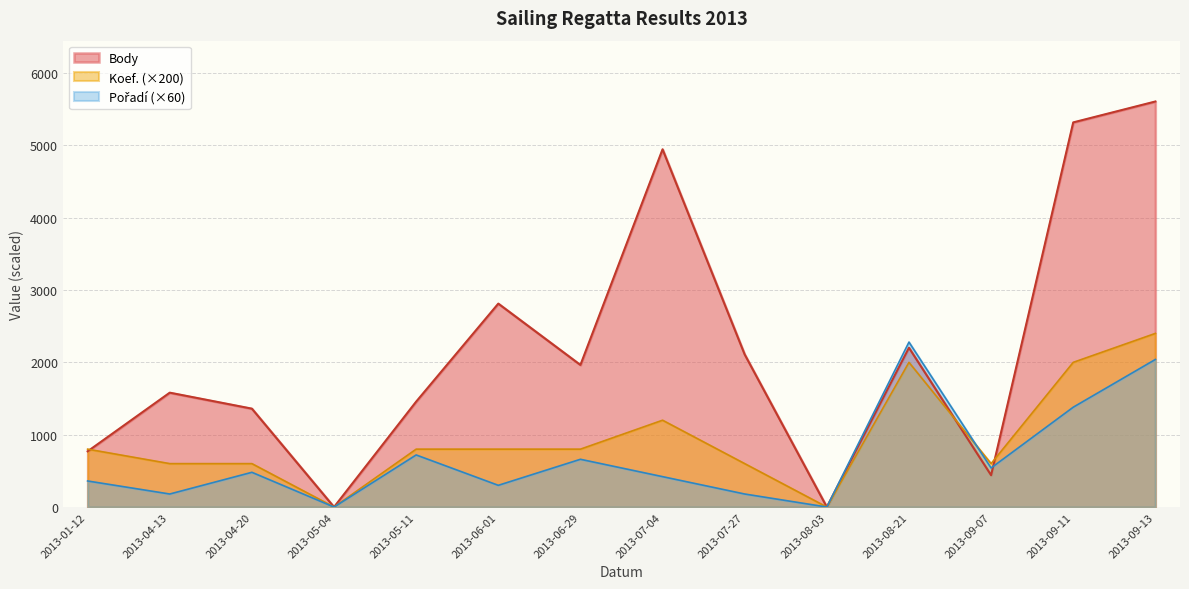

How many positive values does the Koef. series have?

12